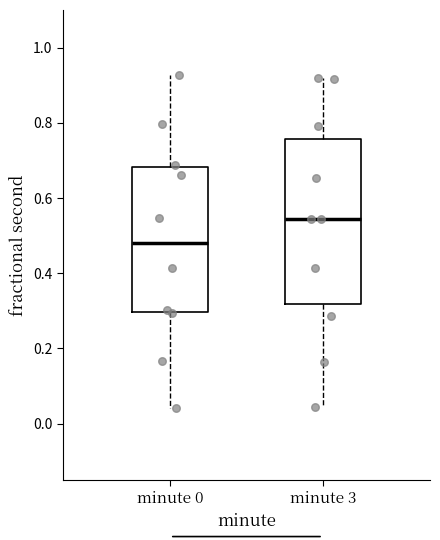

Which box is the tallest, from its lower edge to its upper edge?

minute 3